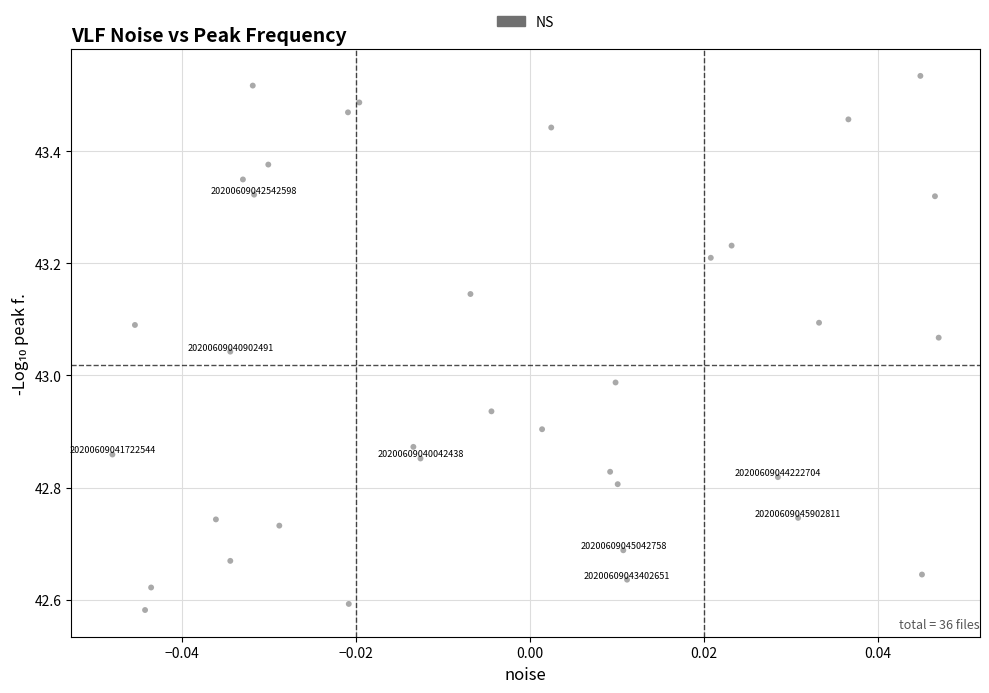

What is the range of Y values (max minus min)?

1.0